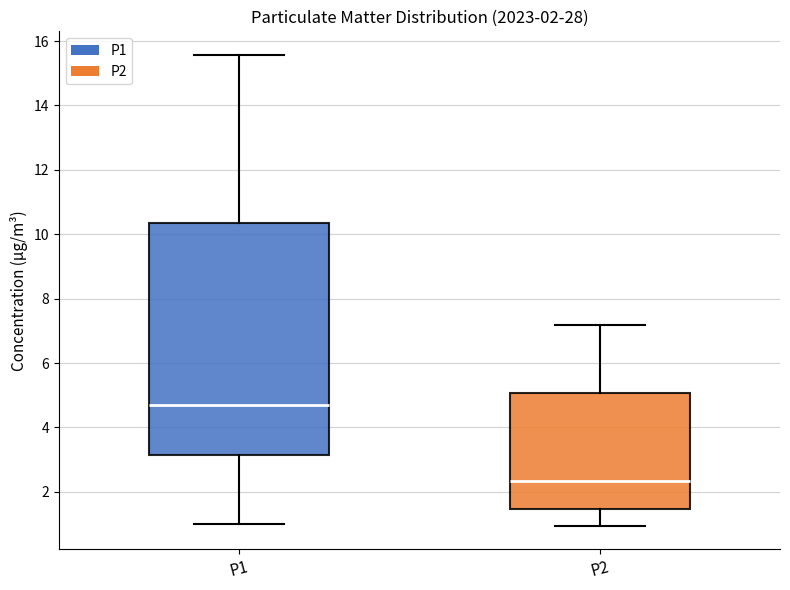

Which box has the highest median line?

P1